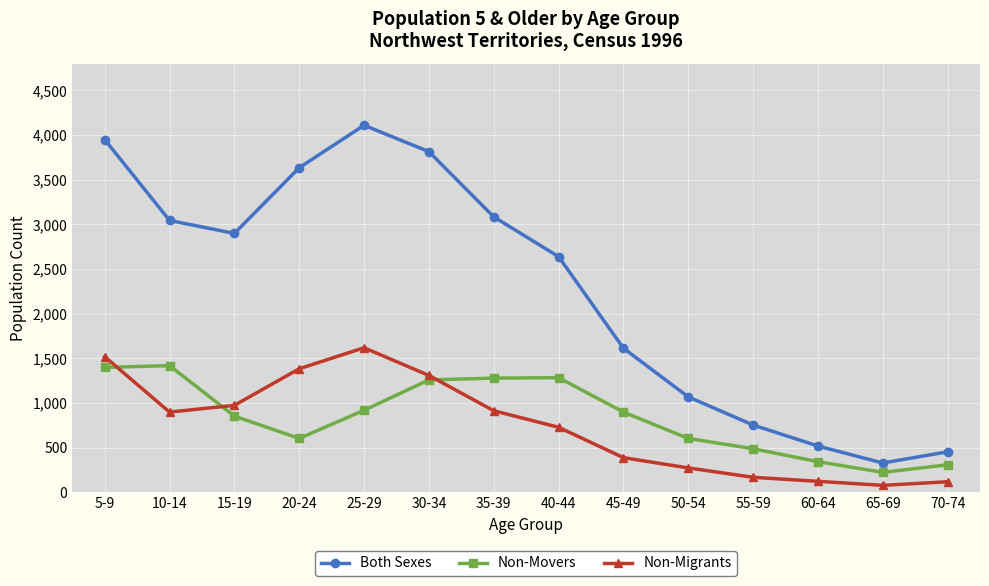

Between 30-34 and 40-44, which series saw the biggest shift?

Both Sexes